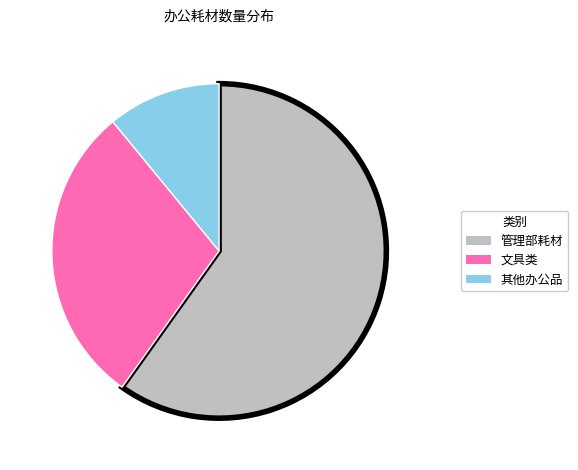

How many segments does this pie chart have?

3